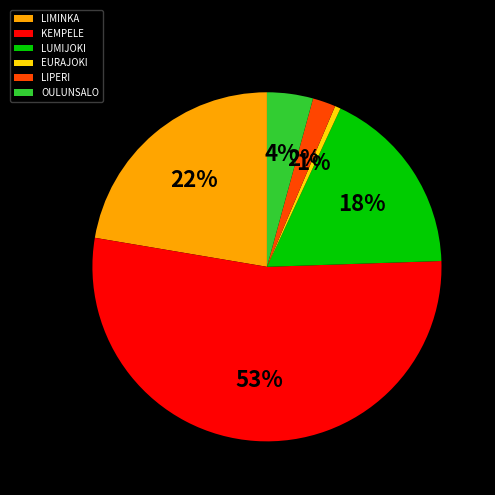

The EURAJOKI slice represents 1% of the pie. True or false?

True